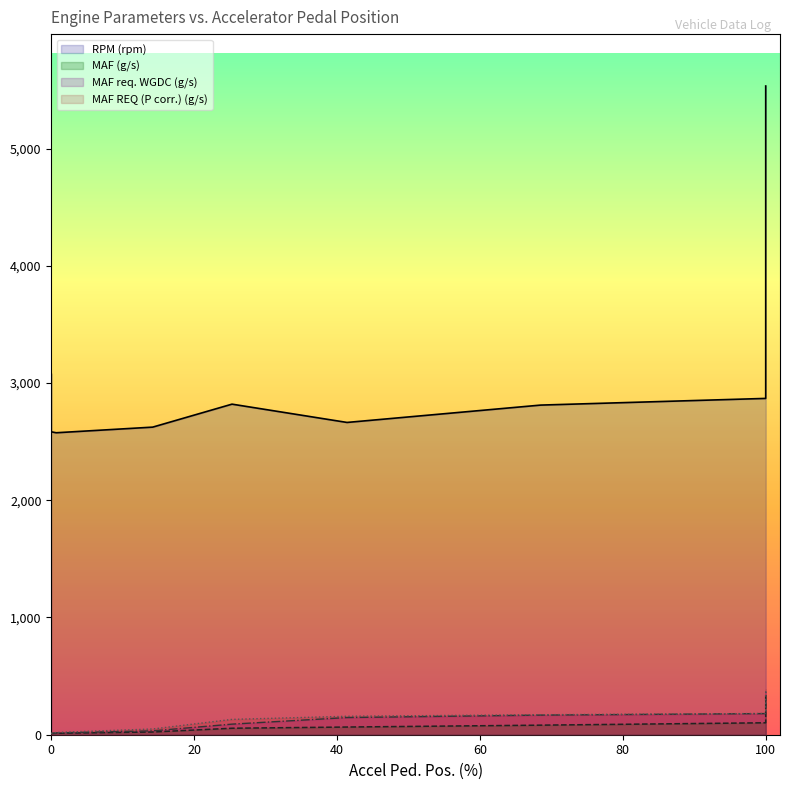

At which category does RPM (rpm) reach its first local peak?

25.3